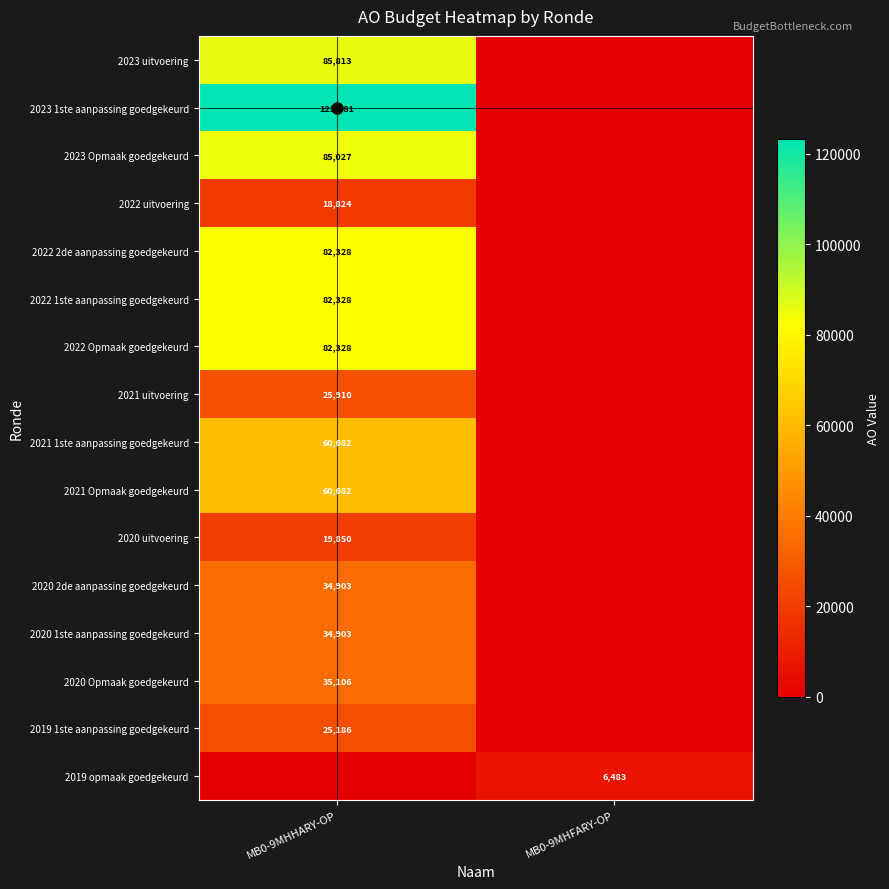

At which category is the sum across all series the highest?

MB0-9MHHARY-OP